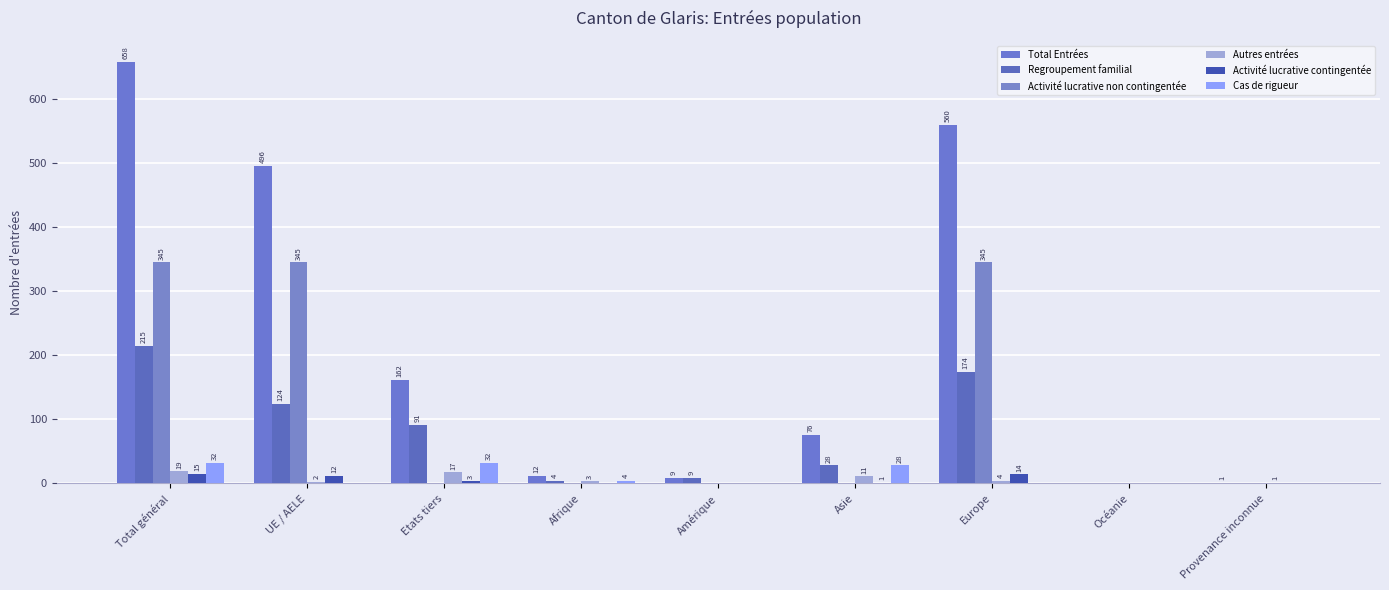

Which series has the largest total across all categories?

Total Entrées